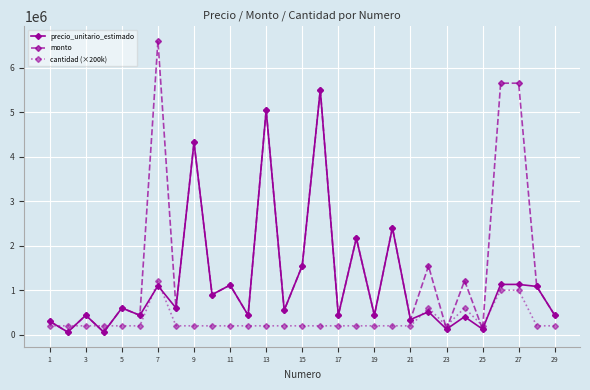

Which series has the largest total across all categories?

monto